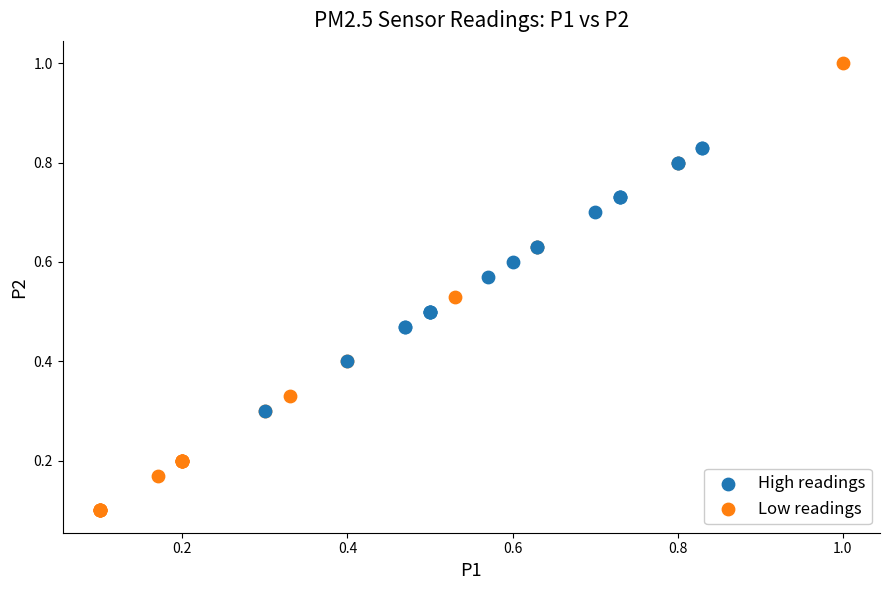

Which series contains the lowest Y value?

Low readings